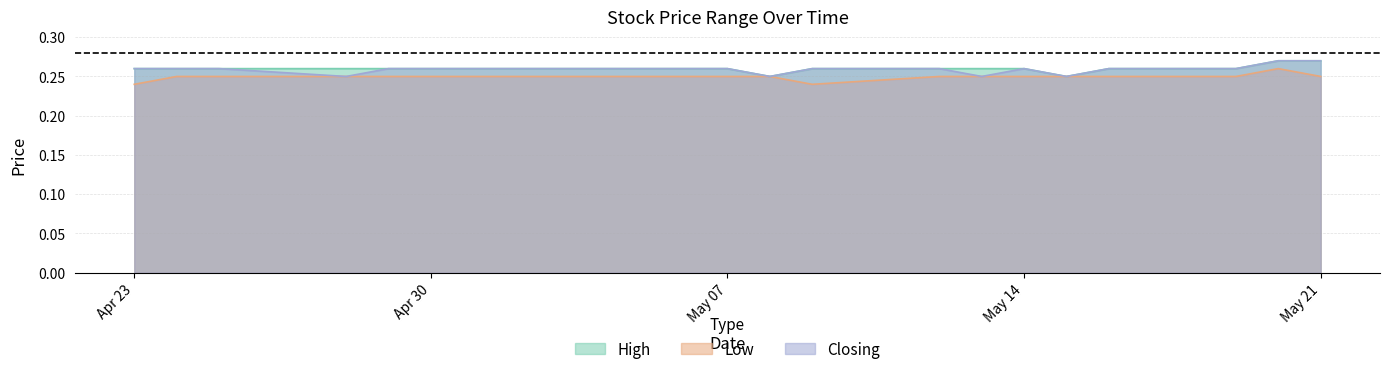

The value of Closing at 12/05/2024 is 0.1. True or false?

False